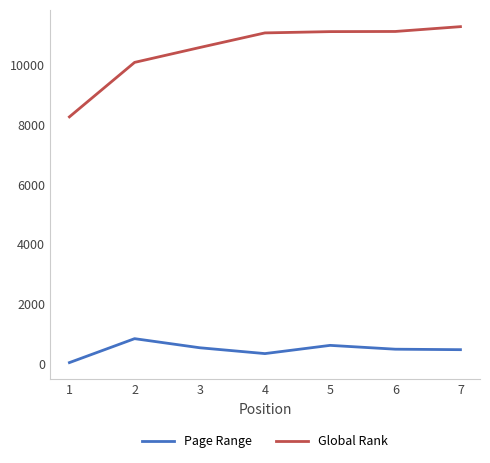

What is the difference between the maximum and minimum values in the Page Range series?

800